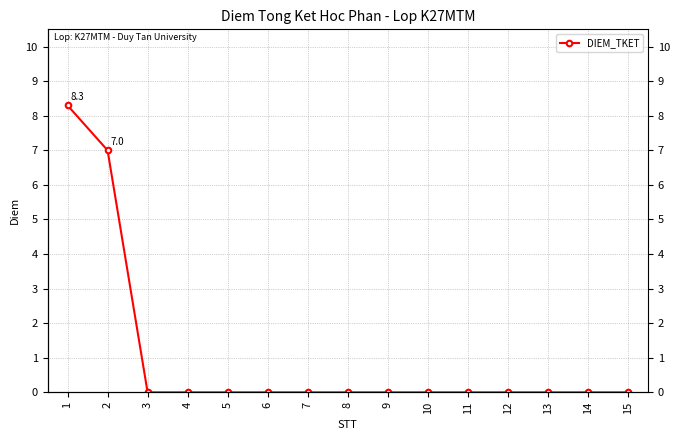

What is the difference between the second highest and minimum values?

7.0